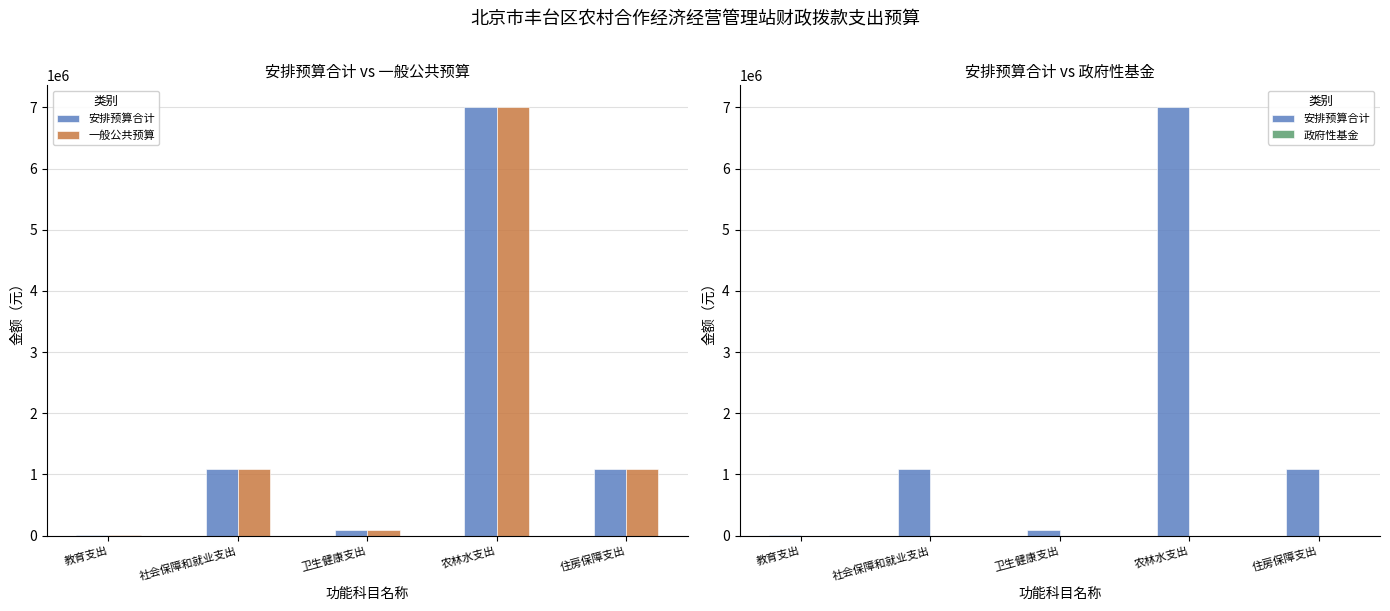

Reading left to right, extract all data points from this chart.

安排预算合计: 教育支出=10350	社会保障和就业支出=1091482	卫生健康支出=90000	农林水支出=7011188	住房保障支出=1082167
一般公共预算: 教育支出=10350	社会保障和就业支出=1091482	卫生健康支出=90000	农林水支出=7011188	住房保障支出=1082167
政府性基金: 教育支出=0	社会保障和就业支出=0	卫生健康支出=0	农林水支出=0	住房保障支出=0